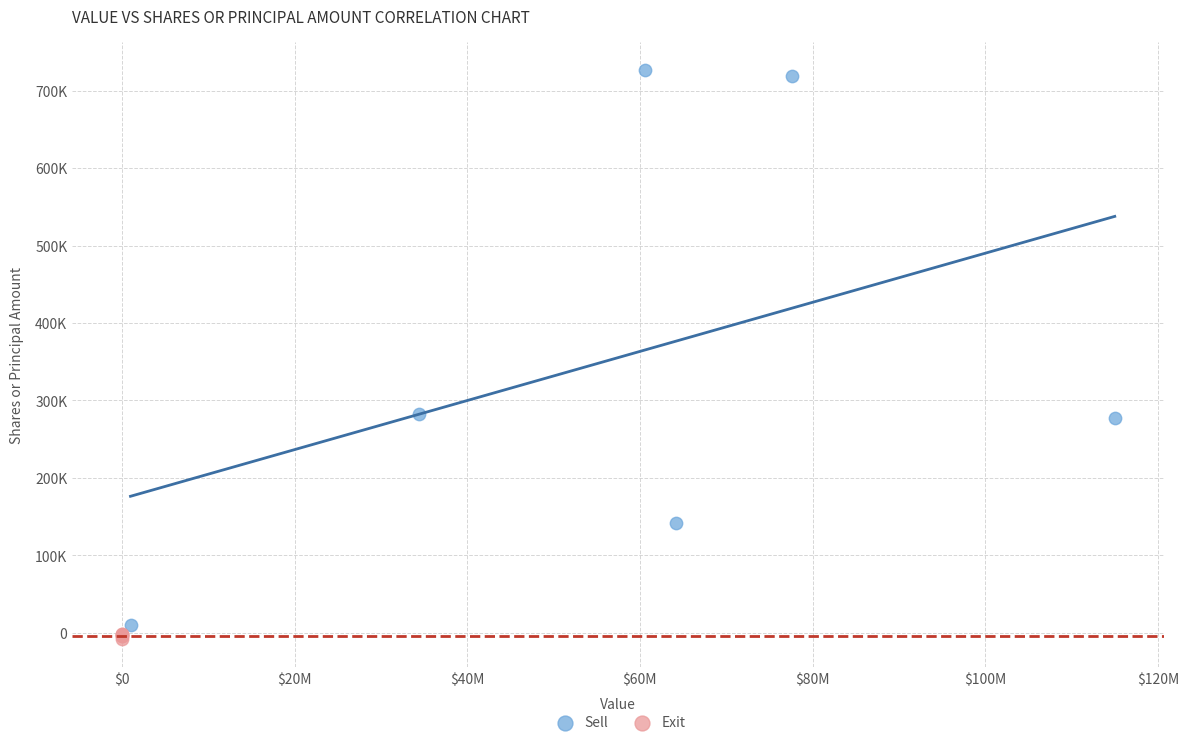

What are all the series names shown in the legend?

Sell, Exit